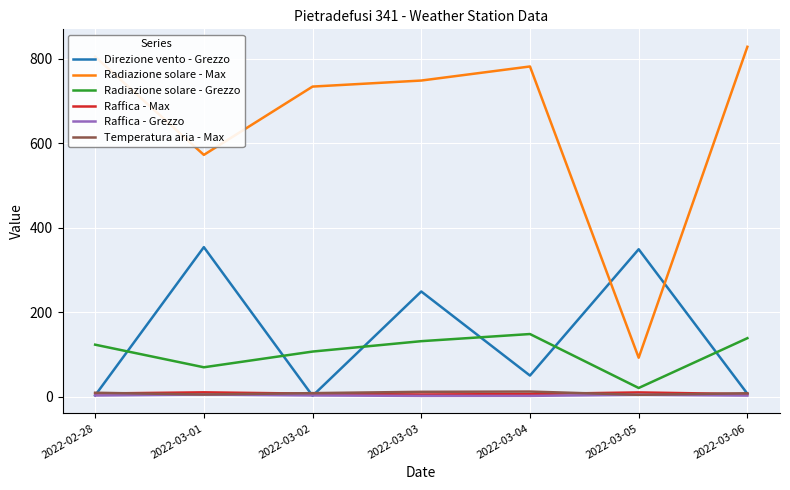

True or false: Radiazione solare - Grezzo and Radiazione solare - Max cross at least once.

False